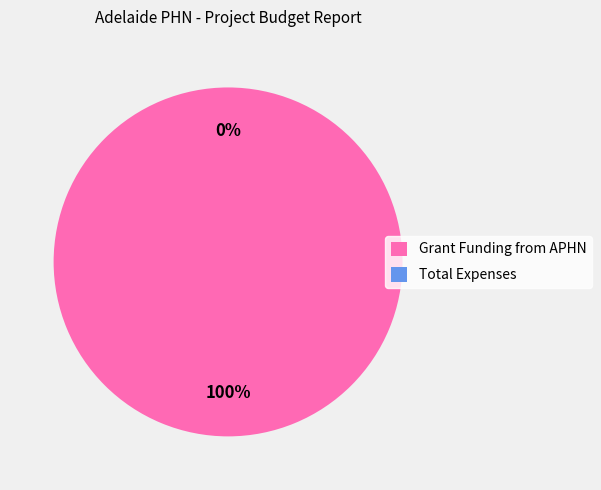

Is it true that Total Expenses is 1% of the pie?

False